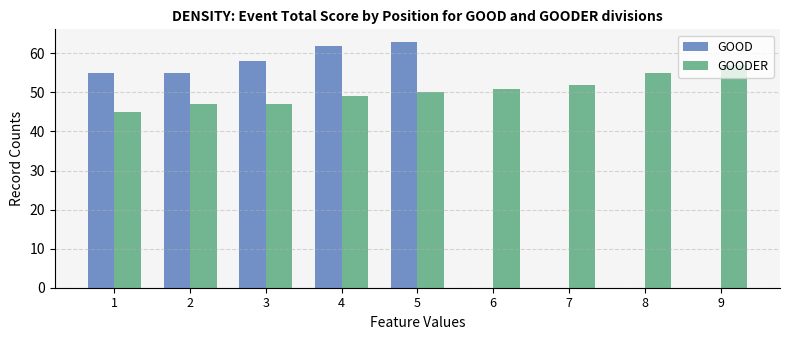

Which label corresponds to the largest value in the chart?

5